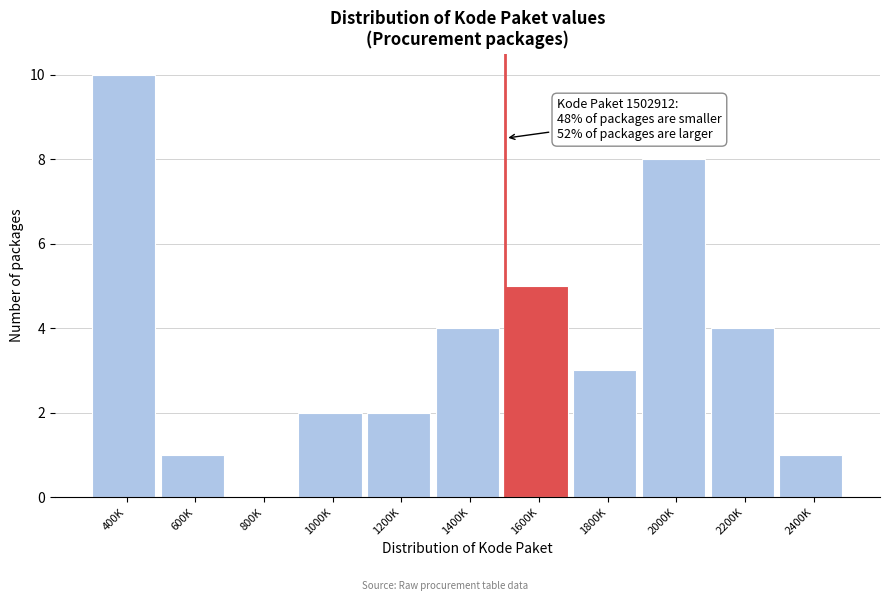

Reading right to left, what are all the values shown in this chart?

2400K=1	2200K=4	2000K=8	1800K=3	1600K=5	1400K=4	1200K=2	1000K=2	800K=0	600K=1	400K=10